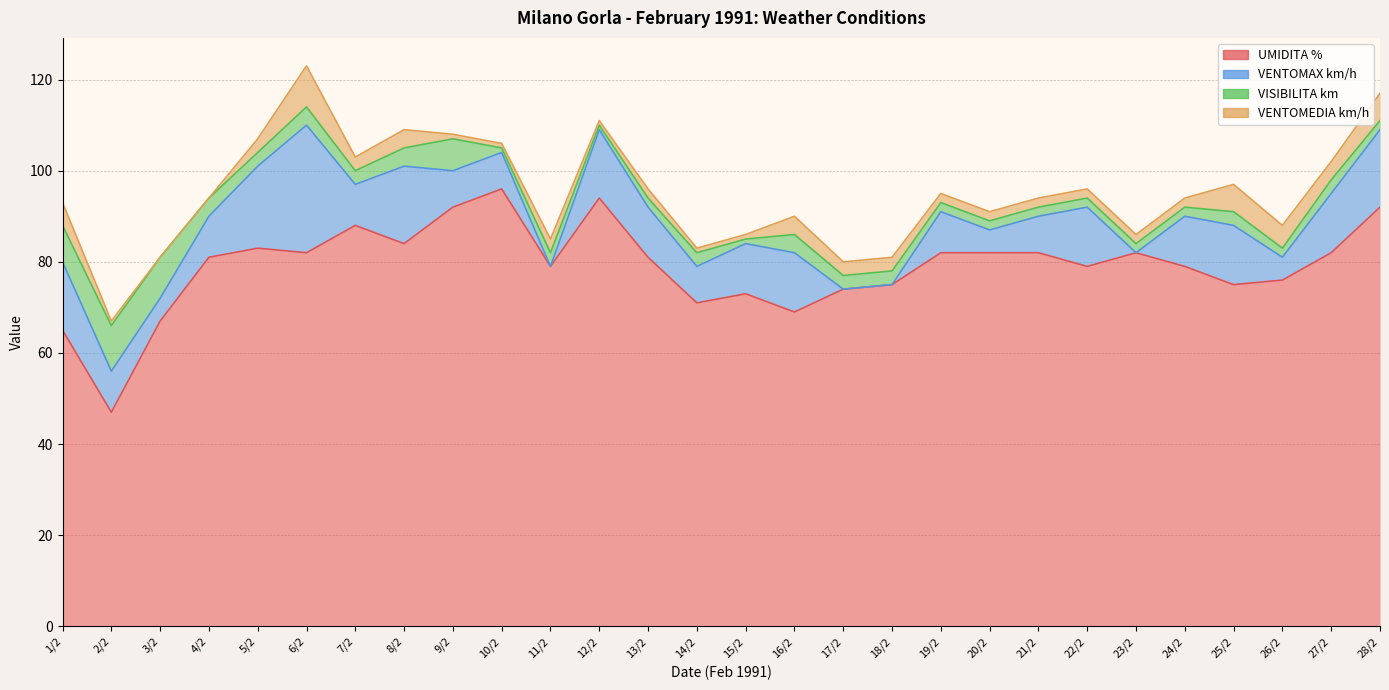

Which category has the highest value in the VENTOMEDIA km/h series?

6/2